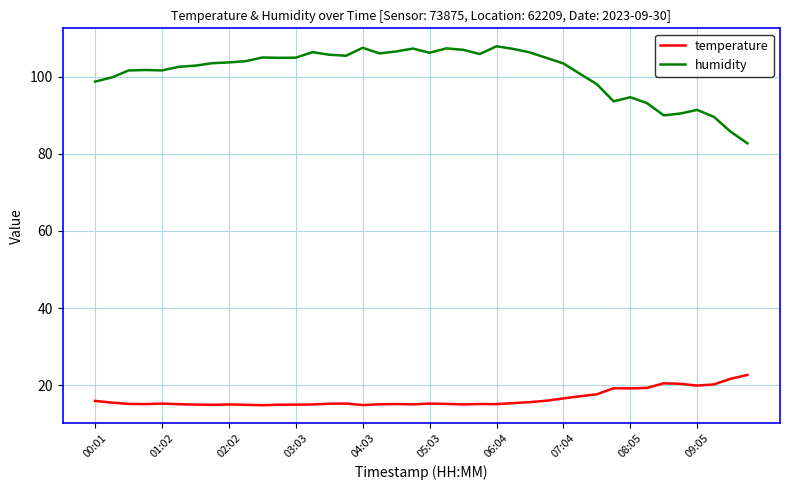

In temperature, how many points are lower than both neighbors (excluding endpoints)?

9